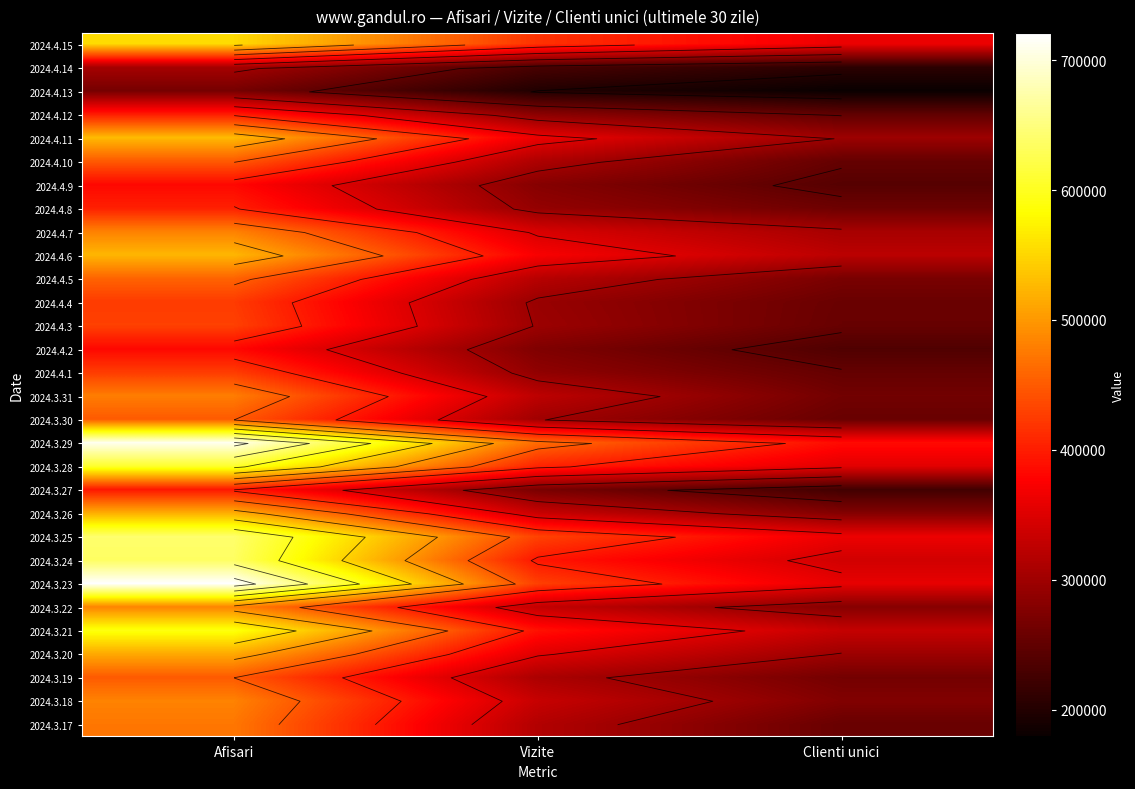

Is the value of 2024.3.28 at Clienti unici greater than the value of 2024.3.24 at Vizite?

No